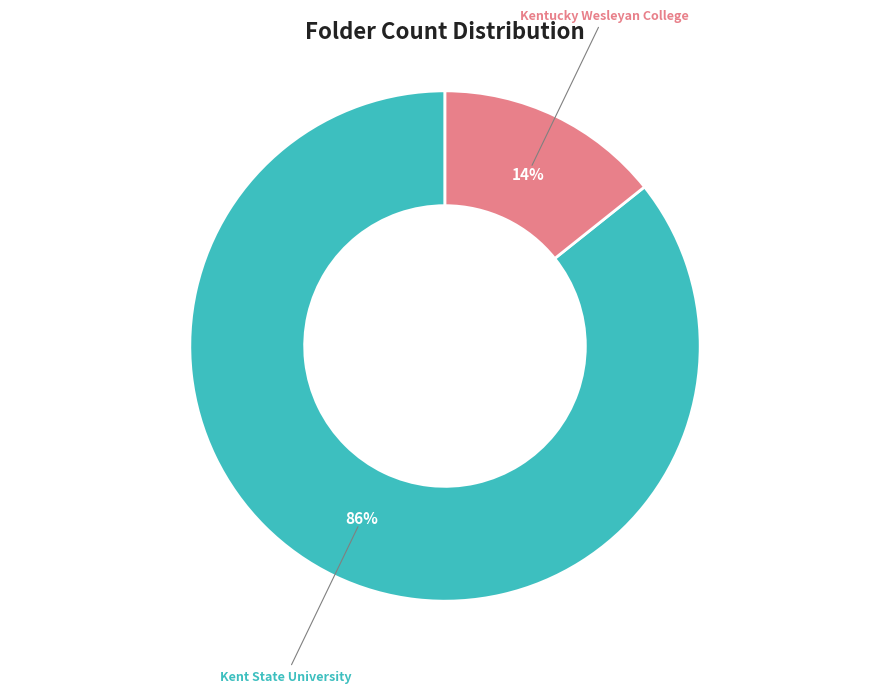

What percentage is the Kentucky Wesleyan College slice, to the nearest percent?

14%